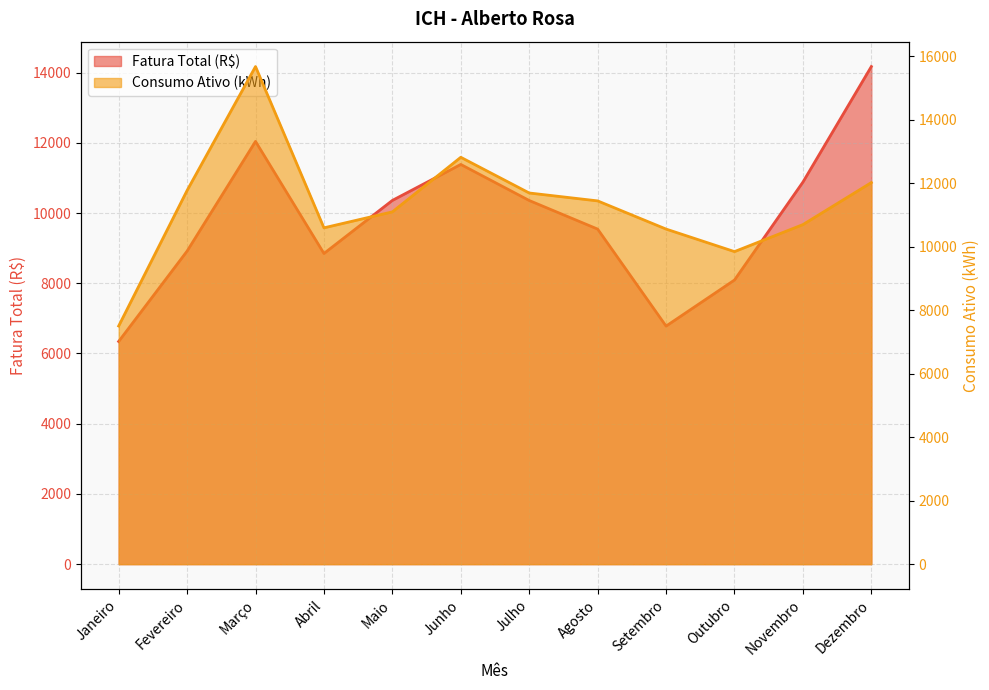

At how many categories does at least one series exceed 14112?

2